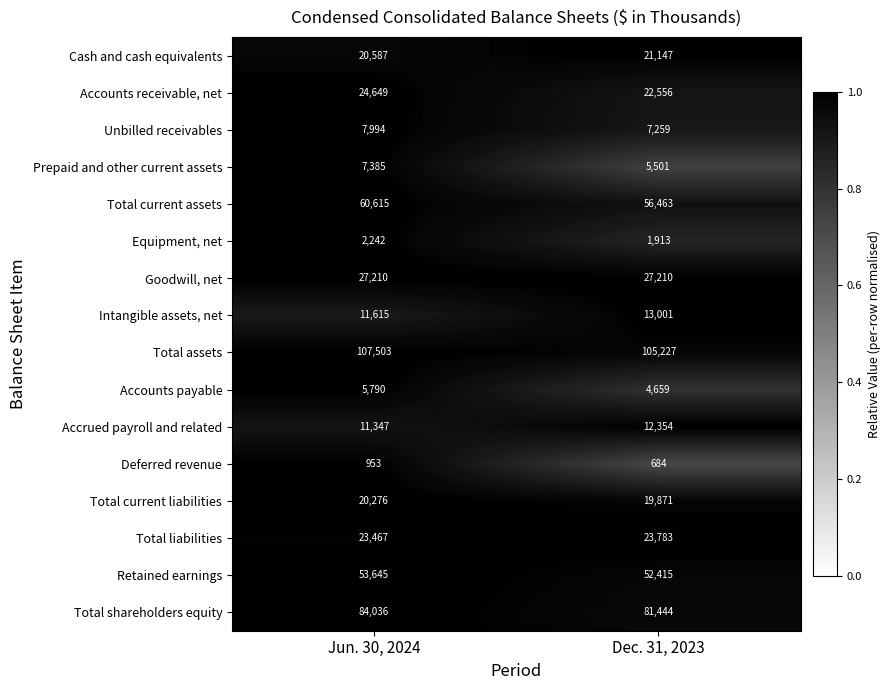

True or false: Intangible assets, net has a value of 13001 at Dec. 31, 2023.

True